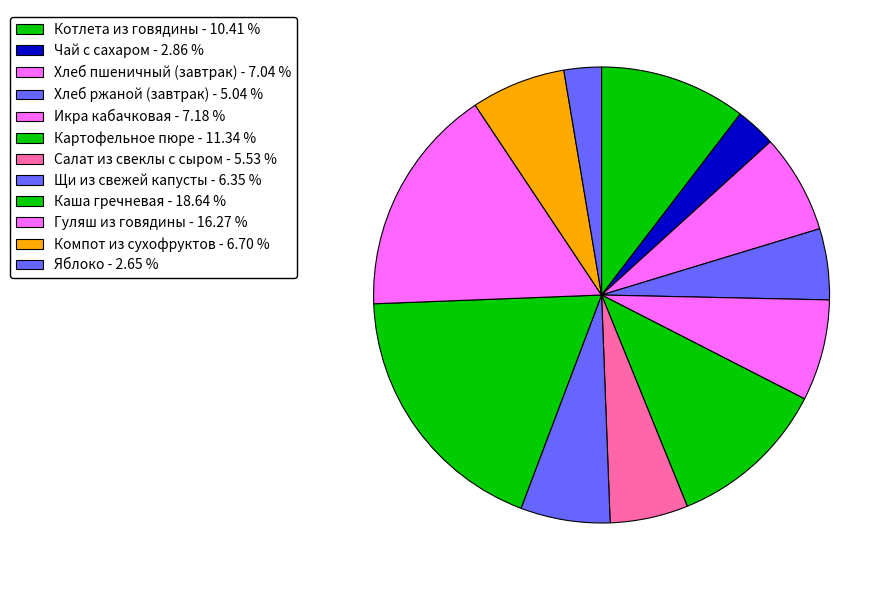

What percentage is the Компот из сухофруктов slice, to the nearest percent?

7%